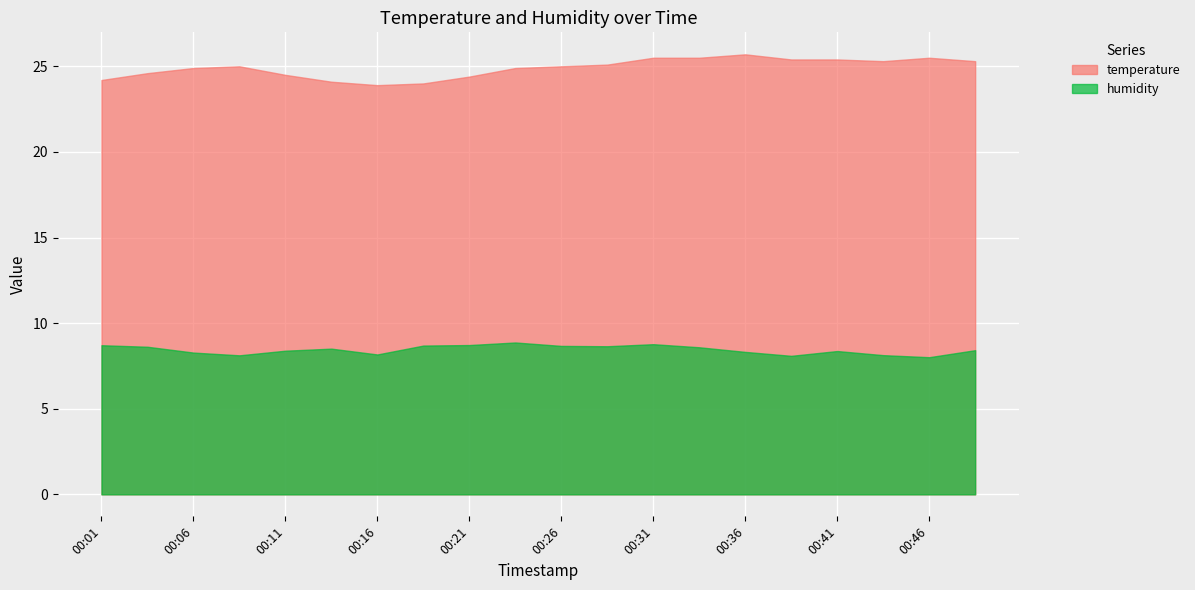

At which label does humidity reach its minimum?

00:46